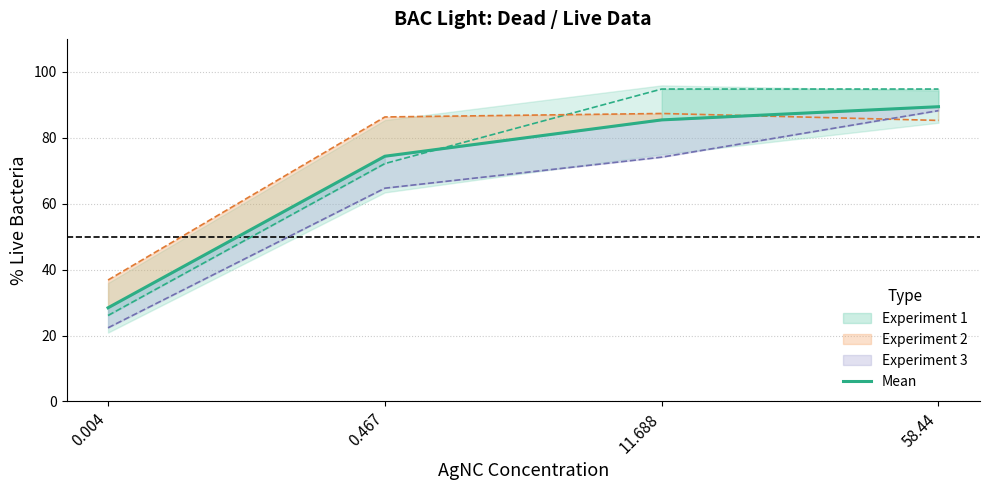

What is the change in value from 0.467 to 58.44?

+15.0